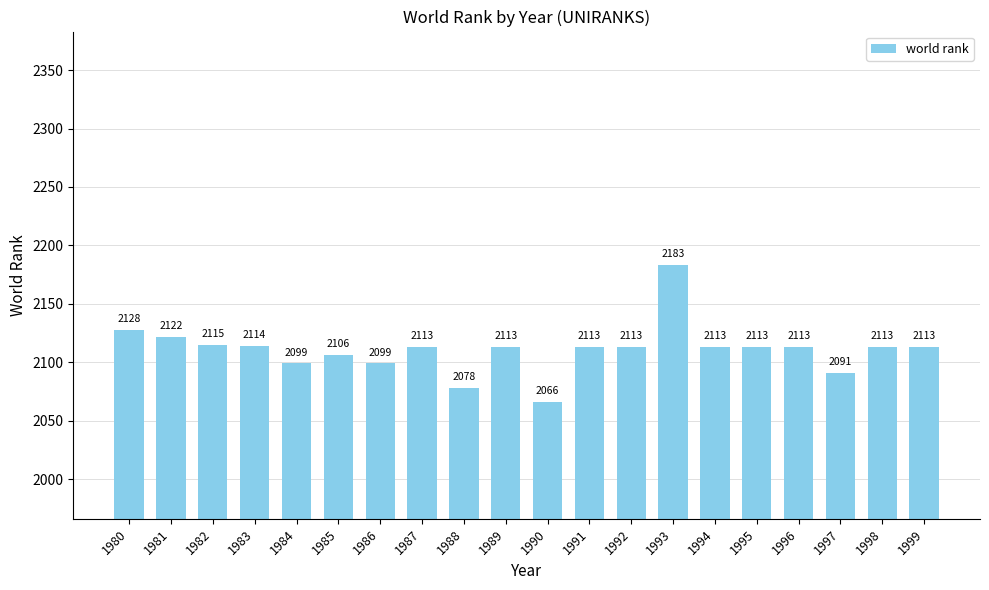

What is the change in value from 1981 to 1990?

-56